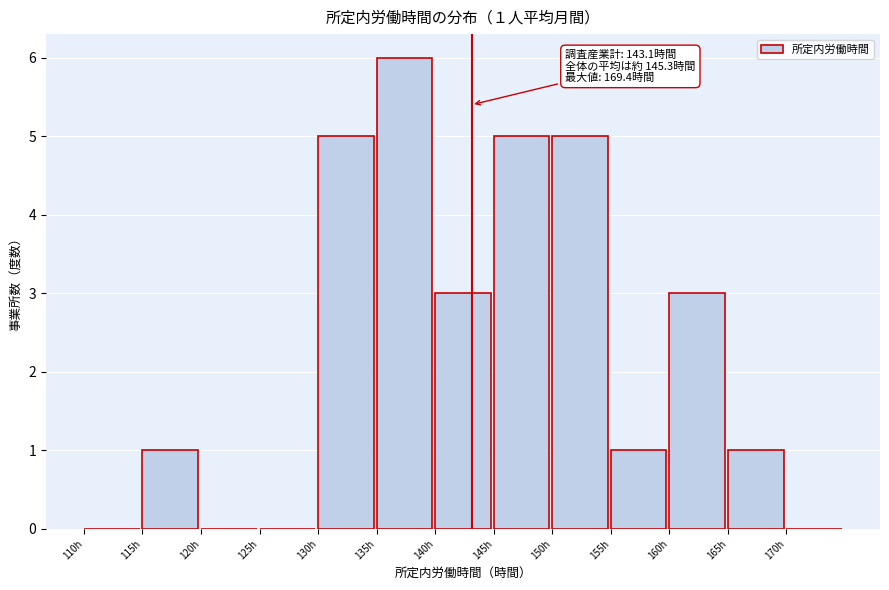

Which range on the x-axis has the tallest bar?

135 to 140